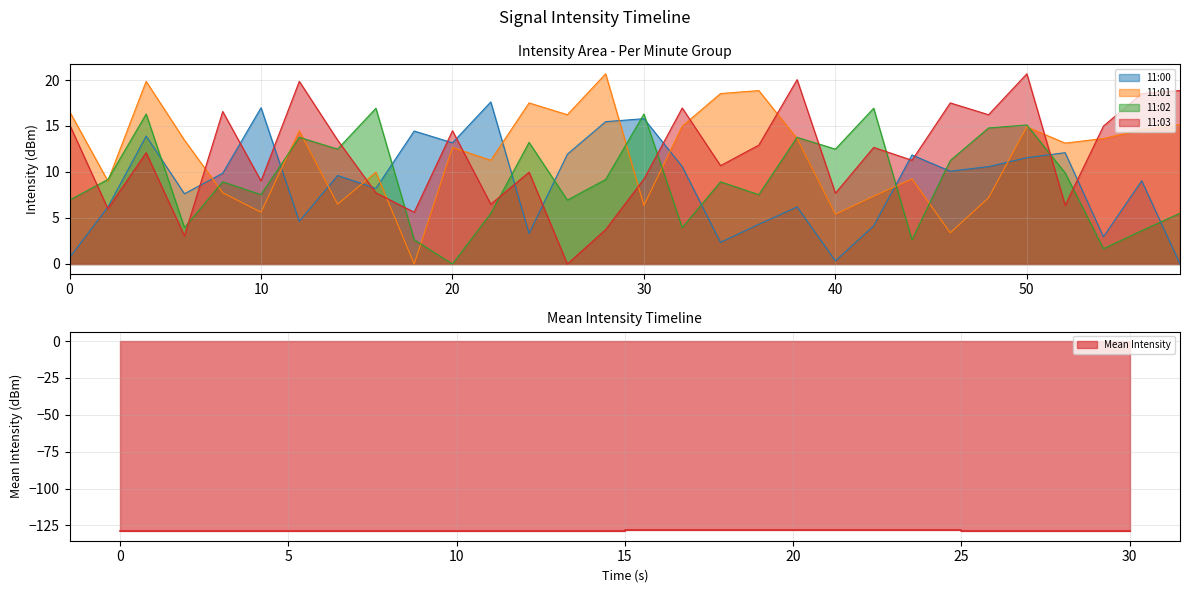

Where is the first local minimum for 11:01?

2